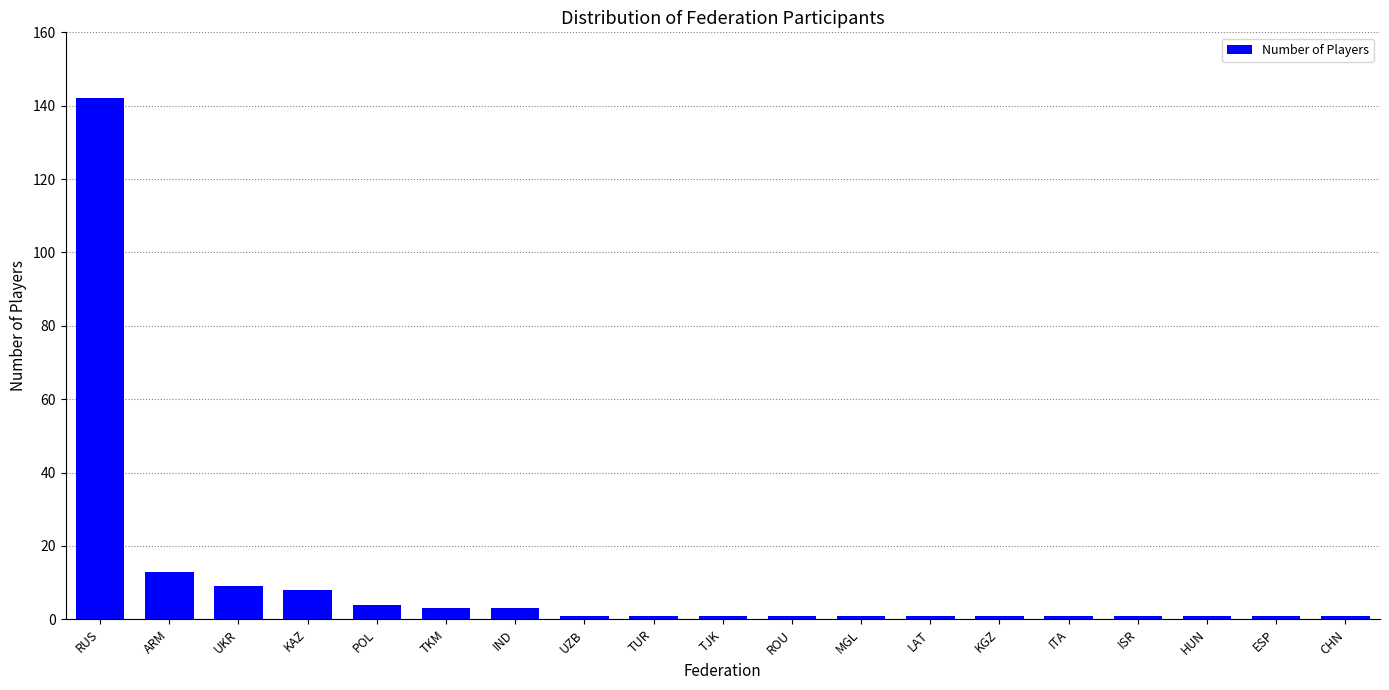

What is the sum of the values at HUN and KGZ?

2